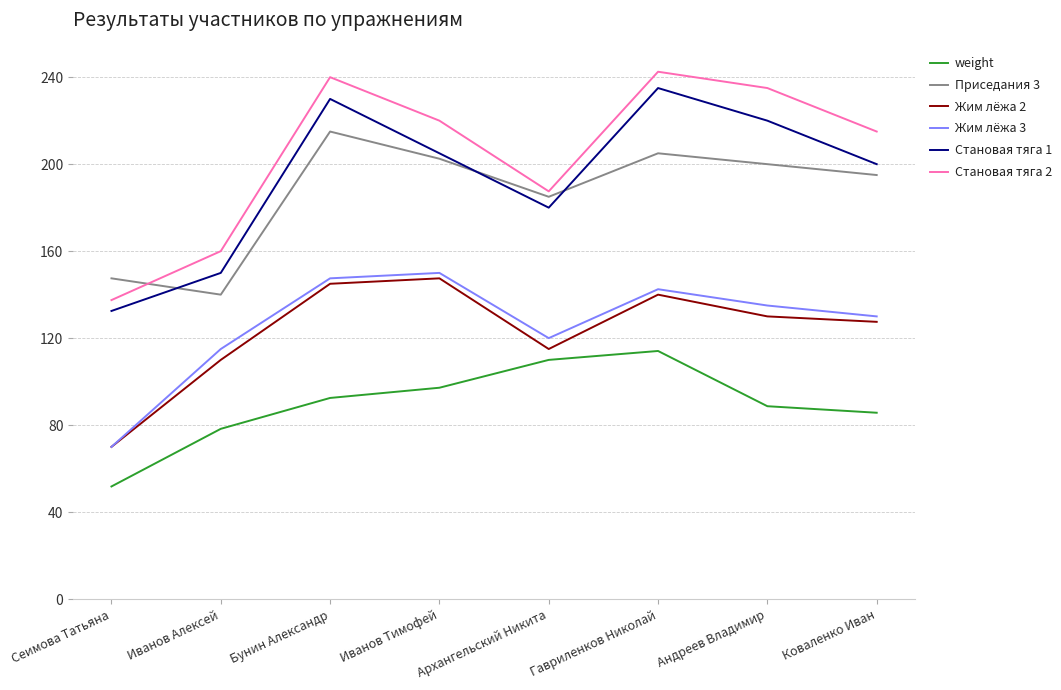

Reading left to right, transcribe all the data shown in this chart.

weight: Сеимова Татьяна=51.8	Иванов Алексей=78.3	Бунин Александр=92.5	Иванов Тимофей=97.2	Архангельский Никита=110.0	Гавриленков Николай=114.1	Андреев Владимир=88.7	Коваленко Иван=85.7
Приседания 3: Сеимова Татьяна=147.5	Иванов Алексей=140.0	Бунин Александр=215.0	Иванов Тимофей=202.5	Архангельский Никита=185.0	Гавриленков Николай=205.0	Андреев Владимир=200.0	Коваленко Иван=195.0
Жим лёжа 2: Сеимова Татьяна=70.0	Иванов Алексей=110.0	Бунин Александр=145.0	Иванов Тимофей=147.5	Архангельский Никита=115.0	Гавриленков Николай=140.0	Андреев Владимир=130.0	Коваленко Иван=127.5
Жим лёжа 3: Сеимова Татьяна=70.0	Иванов Алексей=115.0	Бунин Александр=147.5	Иванов Тимофей=150.0	Архангельский Никита=120.0	Гавриленков Николай=142.5	Андреев Владимир=135.0	Коваленко Иван=130.0
Становая тяга 1: Сеимова Татьяна=132.5	Иванов Алексей=150.0	Бунин Александр=230.0	Иванов Тимофей=205.0	Архангельский Никита=180.0	Гавриленков Николай=235.0	Андреев Владимир=220.0	Коваленко Иван=200.0
Становая тяга 2: Сеимова Татьяна=137.5	Иванов Алексей=160.0	Бунин Александр=240.0	Иванов Тимофей=220.0	Архангельский Никита=187.5	Гавриленков Николай=242.5	Андреев Владимир=235.0	Коваленко Иван=215.0